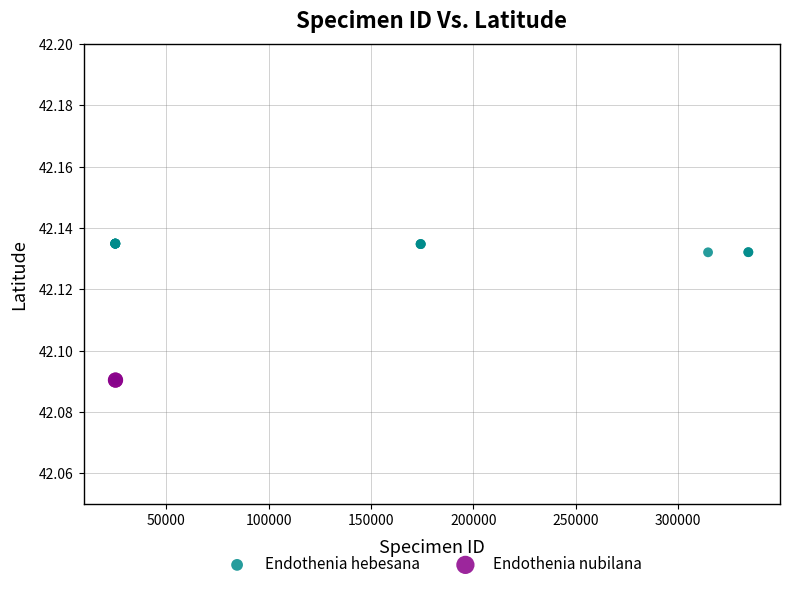

What are all the series names shown in the legend?

Endothenia hebesana, Endothenia nubilana